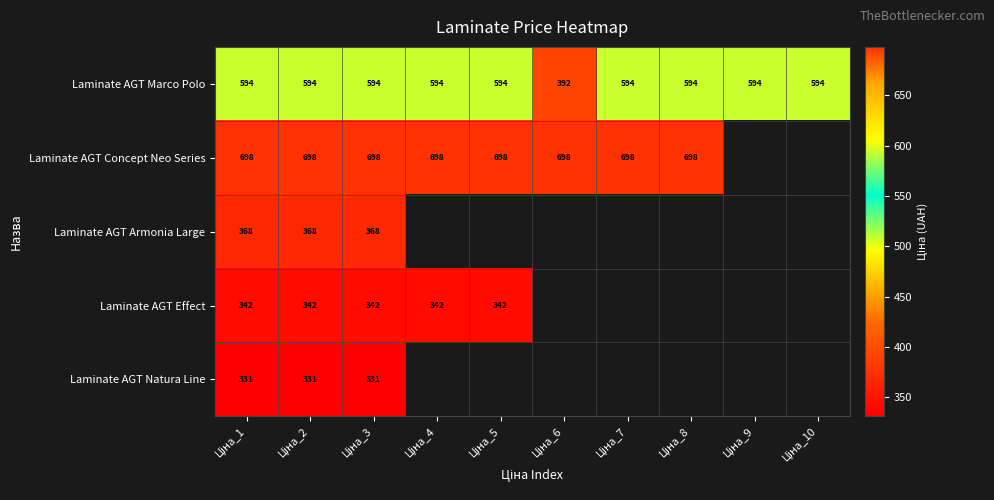

At which category is the sum across all series the highest?

Ціна_1